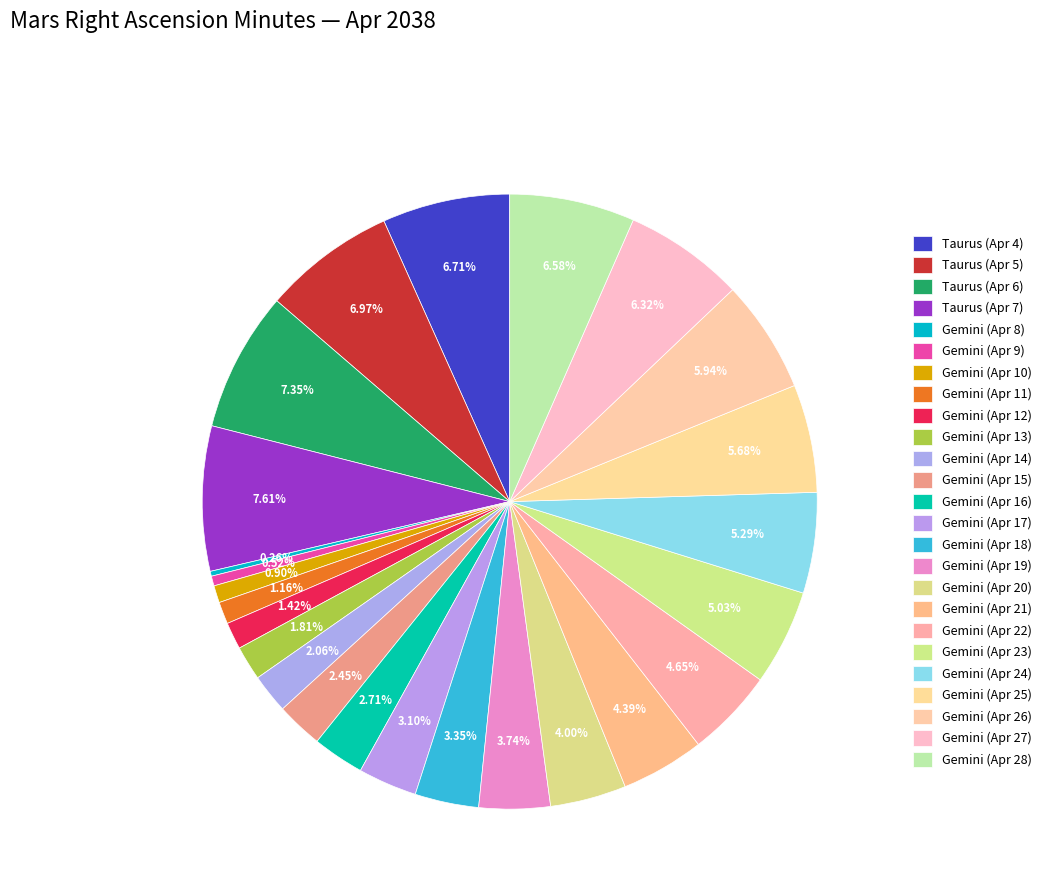

What portion of the pie excludes Gemini (Apr 14)?

97.9%